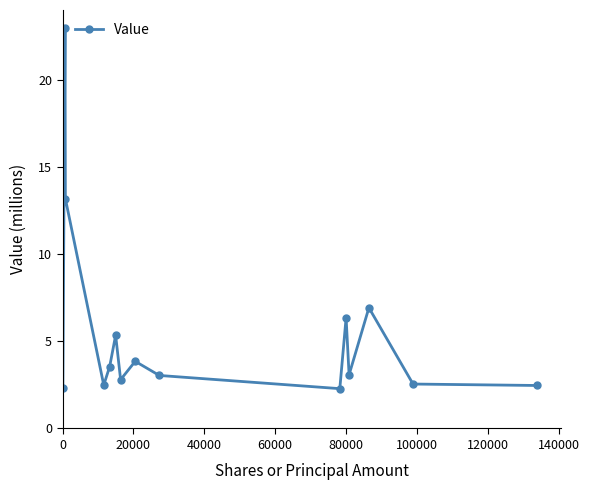

True or false: the data has more than 0 interior local peaks.

True